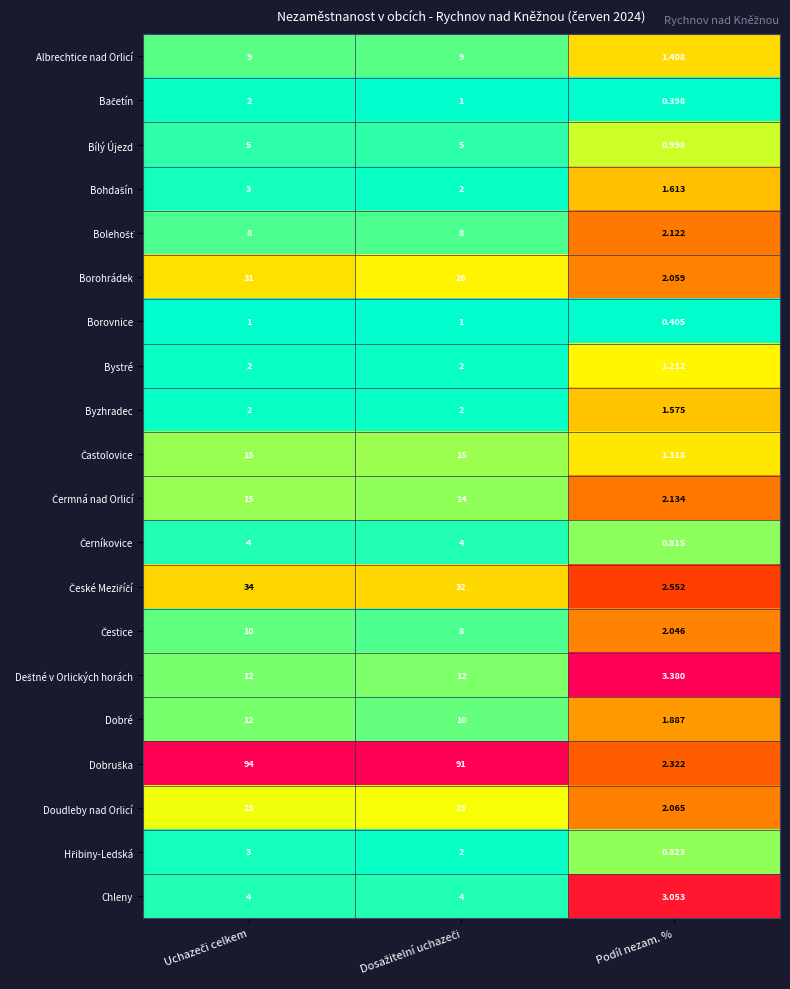

At which category does the chart reach its minimum across all series?

Podíl nezam. %